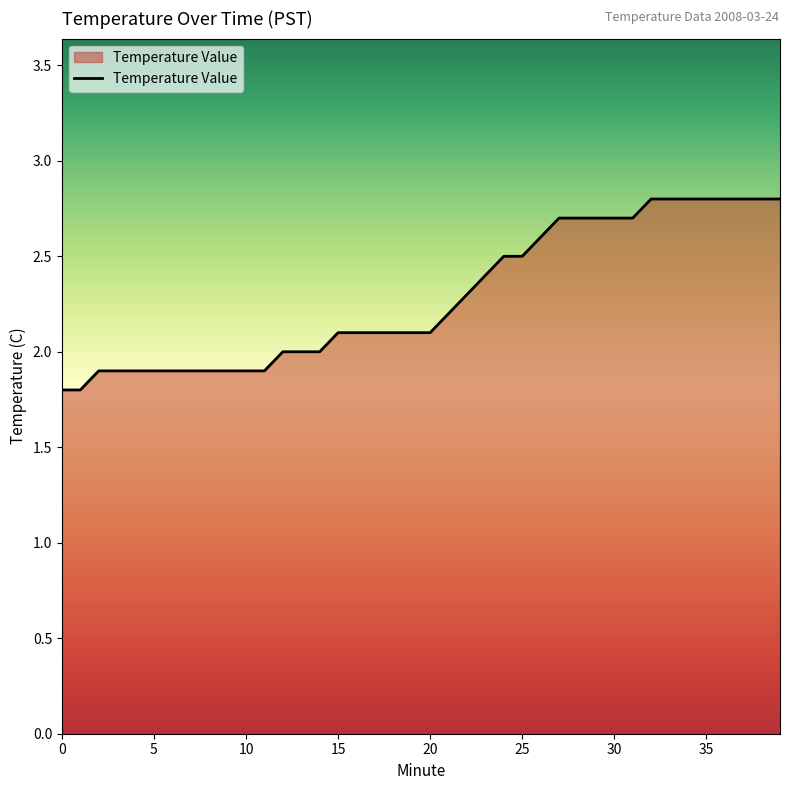

What is the smallest value displayed?

1.8